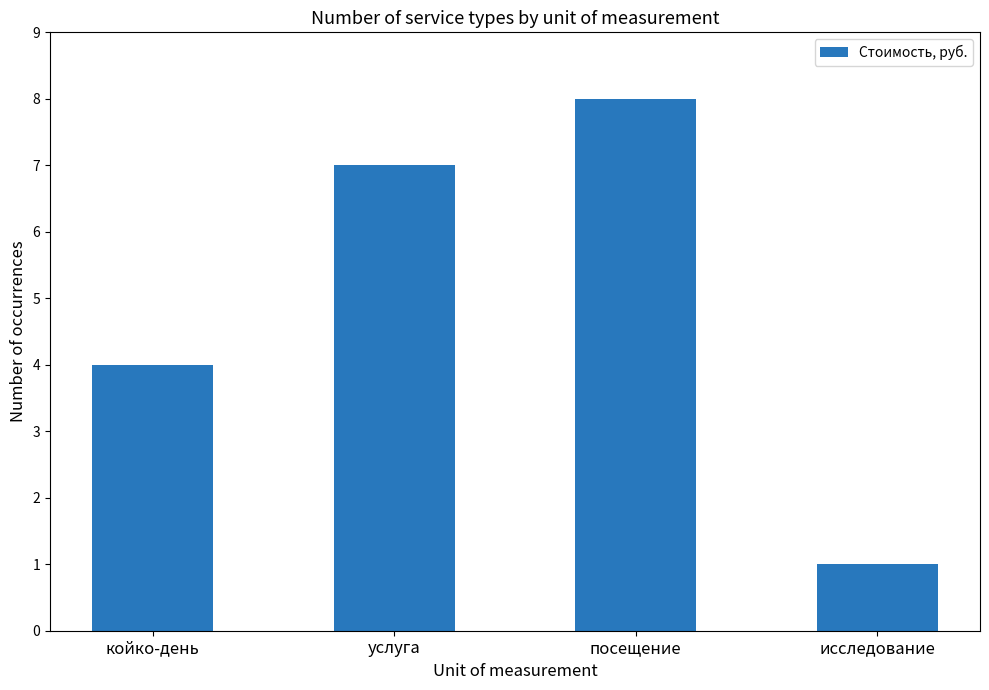

Read the value at койко-день.

4